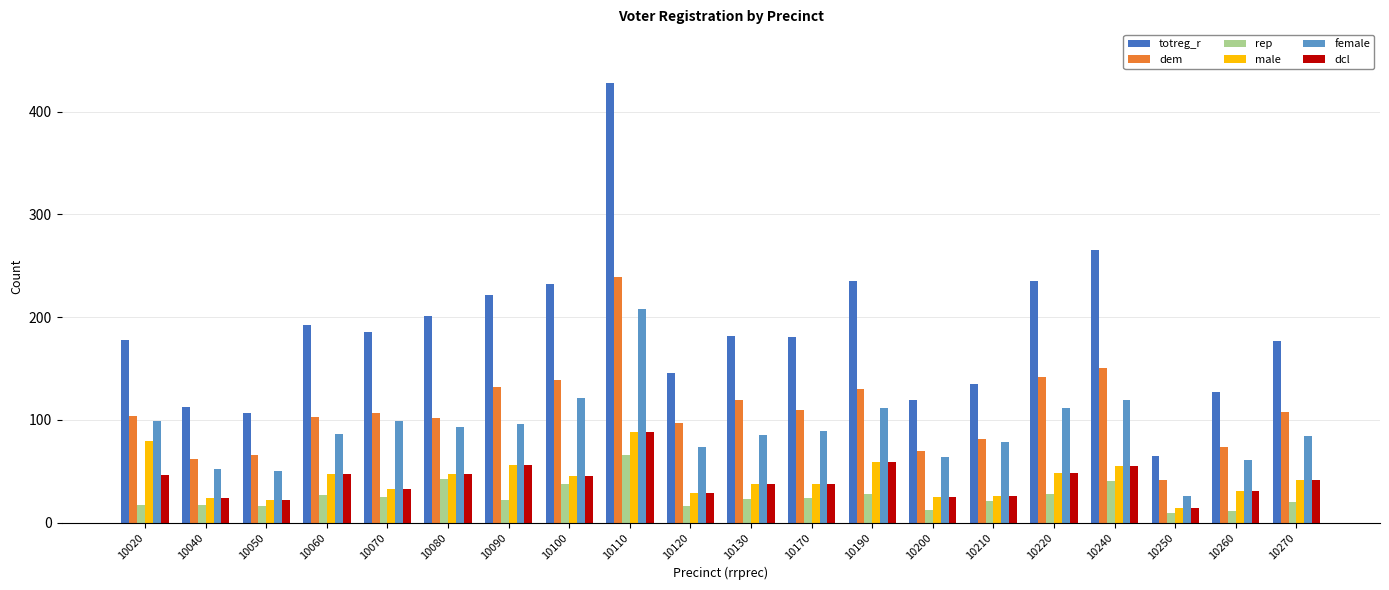

What is the average value of the totreg_r series?

186